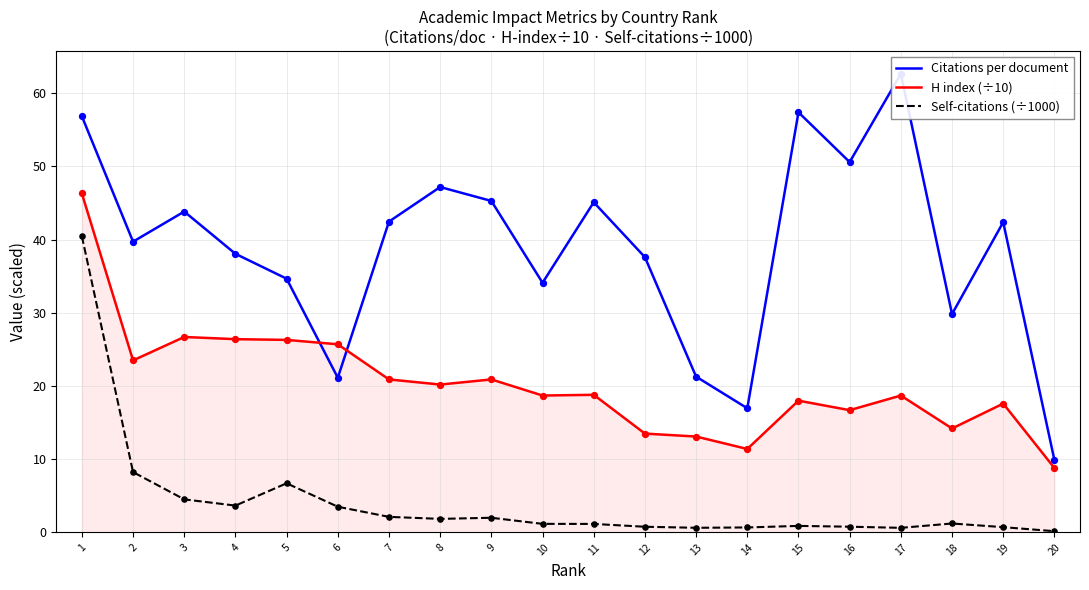

Which series has the widest spread of Y values?

Citations per document